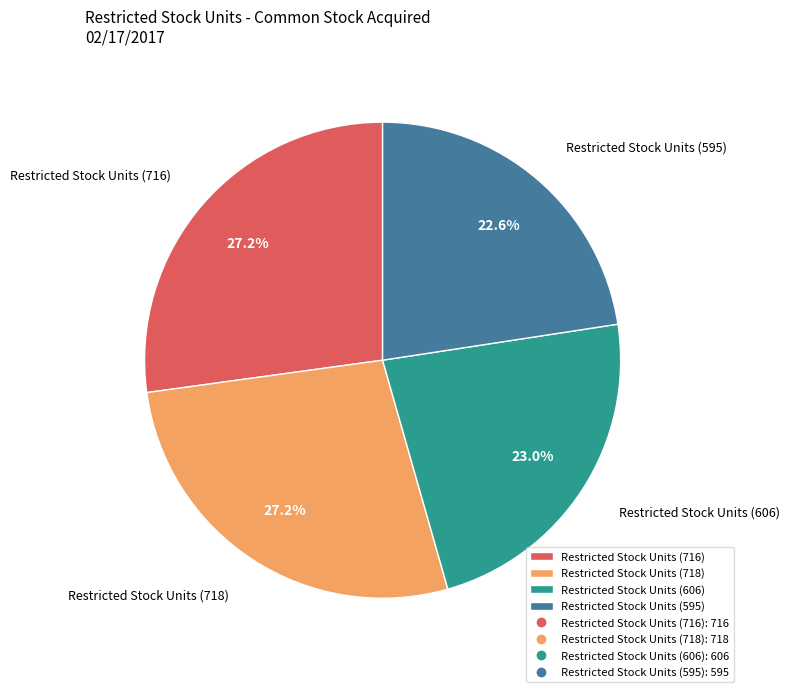

Is there any slice that represents more than half of the pie?

No